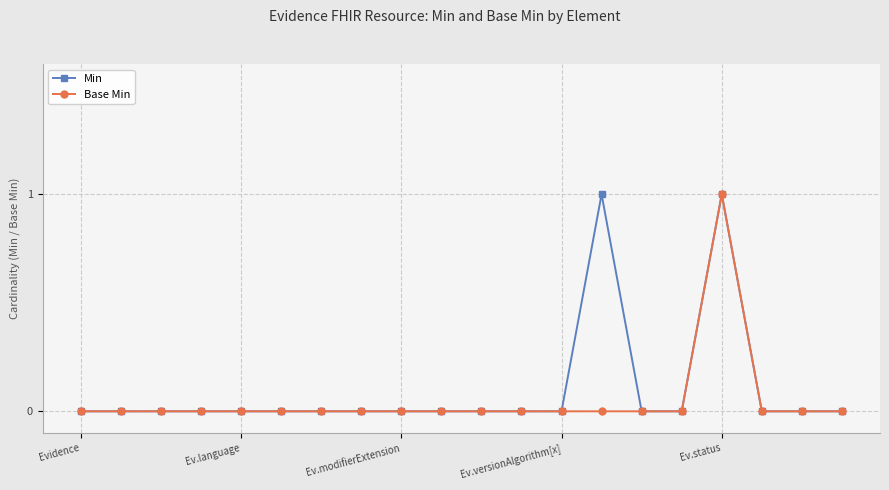

True or false: Base Min has more than 0 interior local peaks.

True